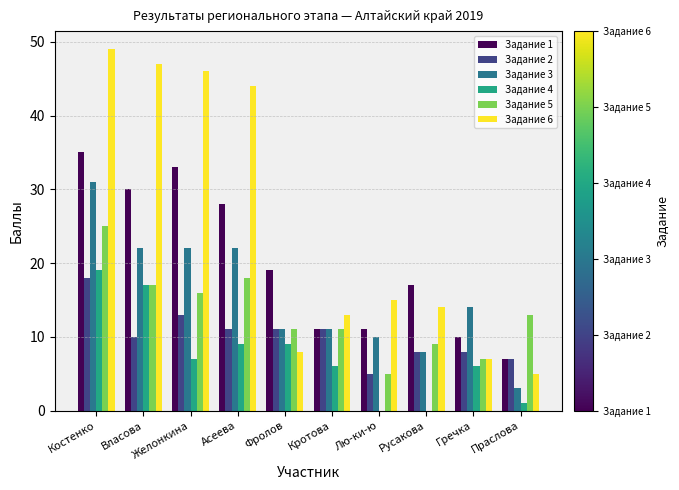

What is the sum of the Задание 2 values at Желонкина and Гречка?

21